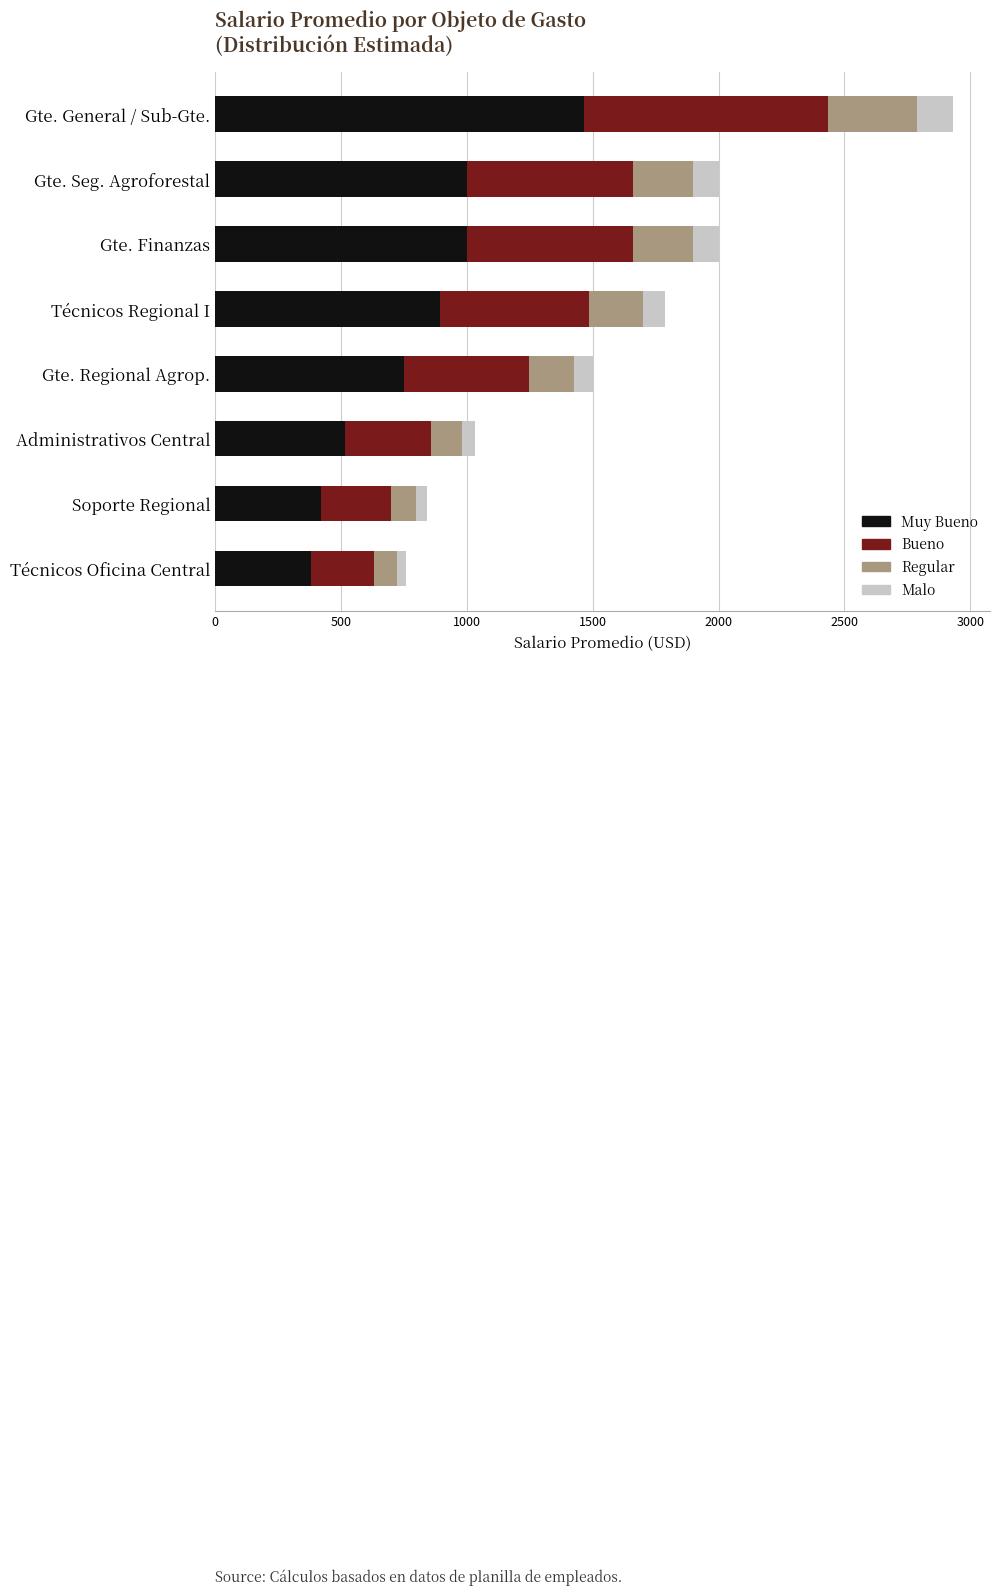

At which category is the sum across all series the highest?

Gte. General / Sub-Gte.